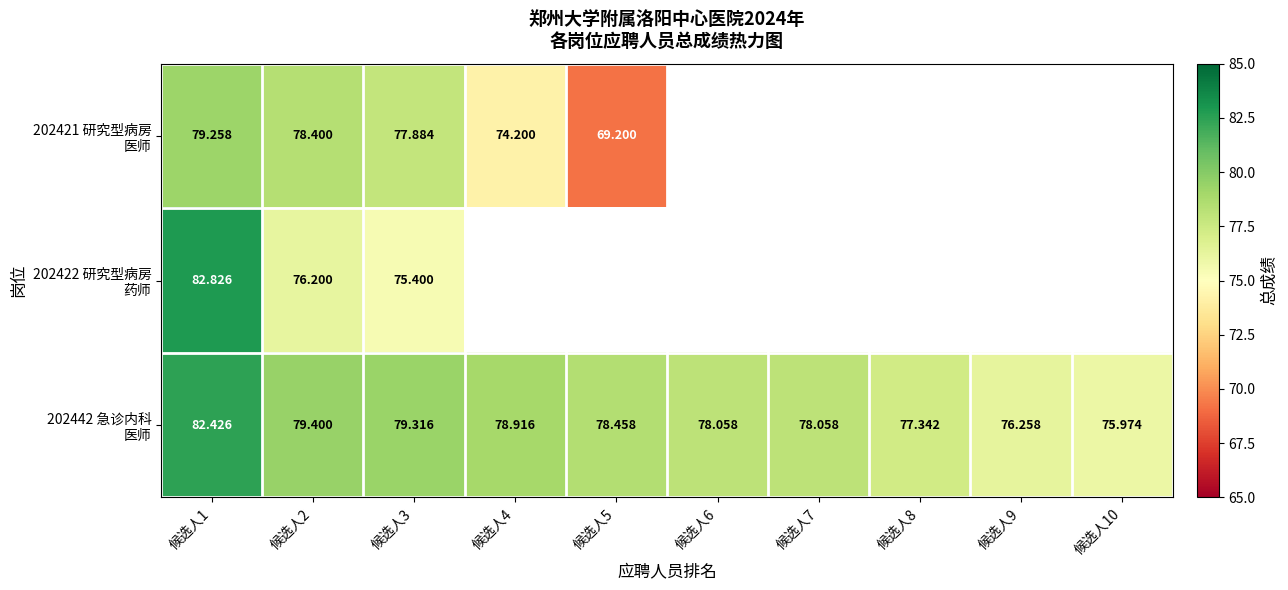

What is the sum of all 202442 急诊内科 医师 values?

784.2